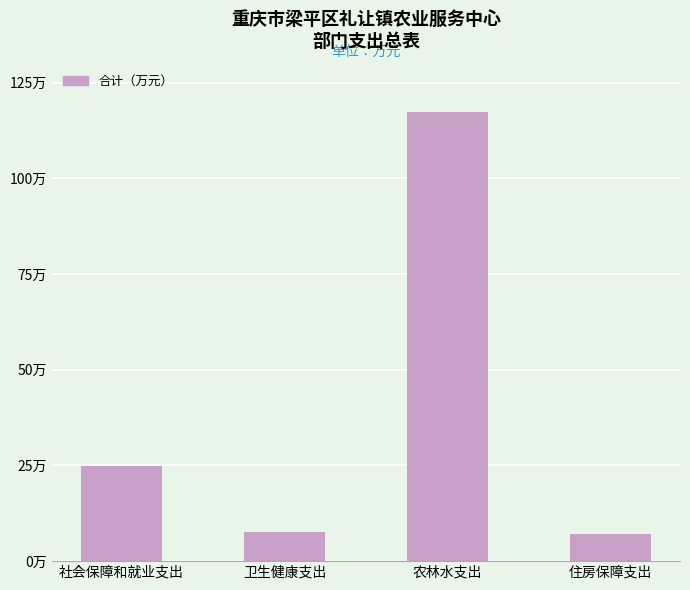

Does the chart contain any negative values?

No